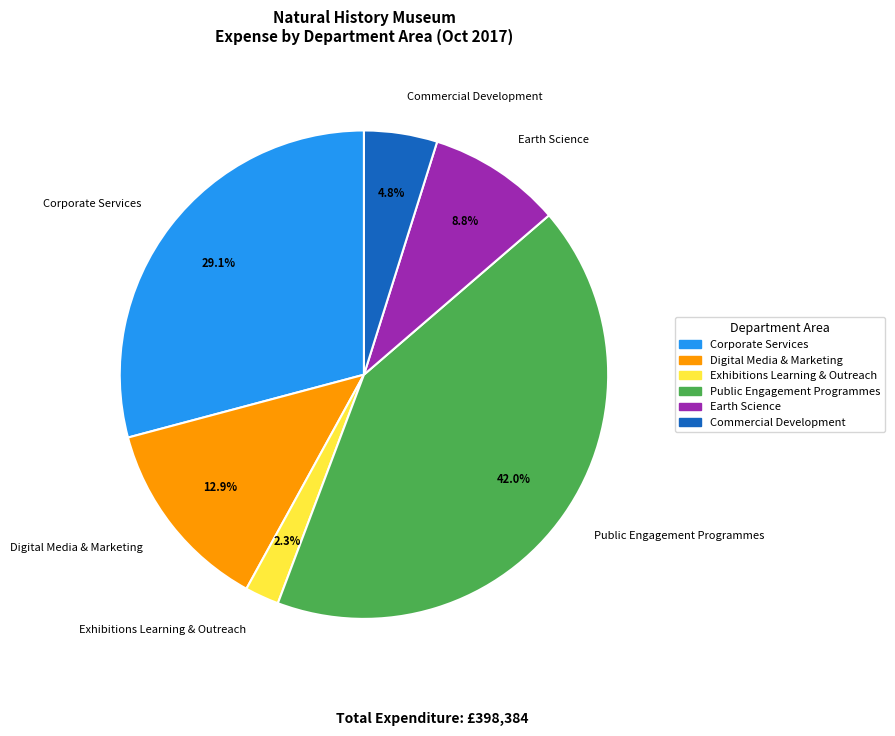

Rank the categories by value from highest to lowest.

Public Engagement Programmes, Corporate Services, Digital Media & Marketing, Earth Science, Commercial Development, Exhibitions Learning & Outreach